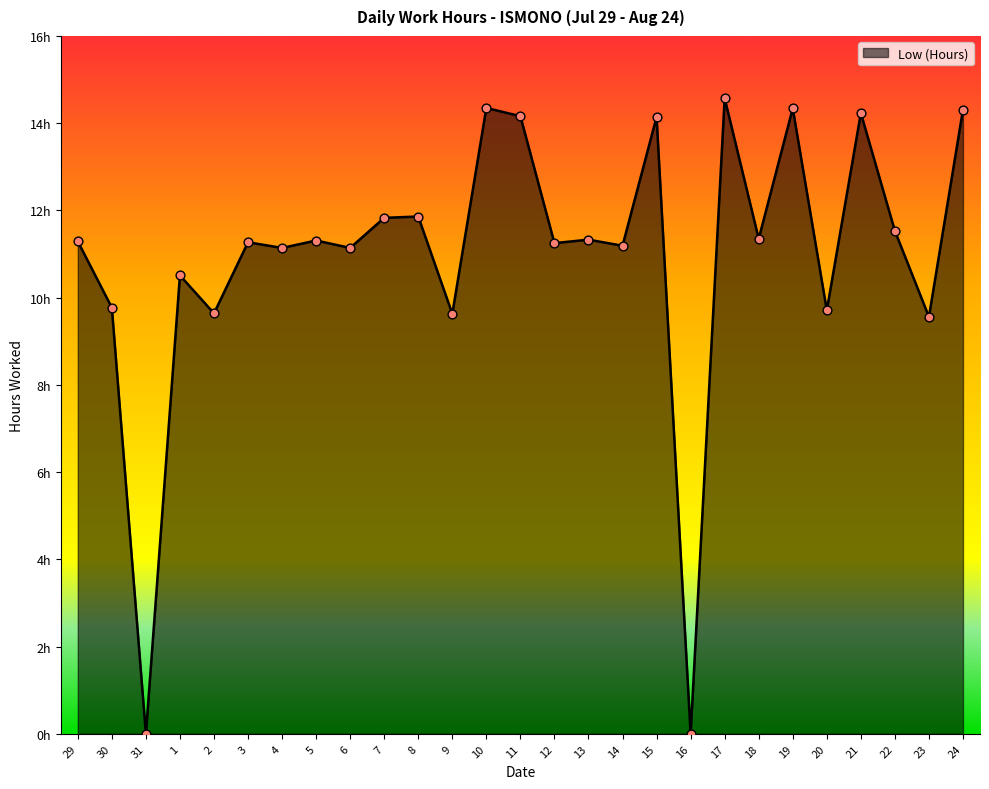

What is the ratio of the value at 20 to the value at 1?

0.9